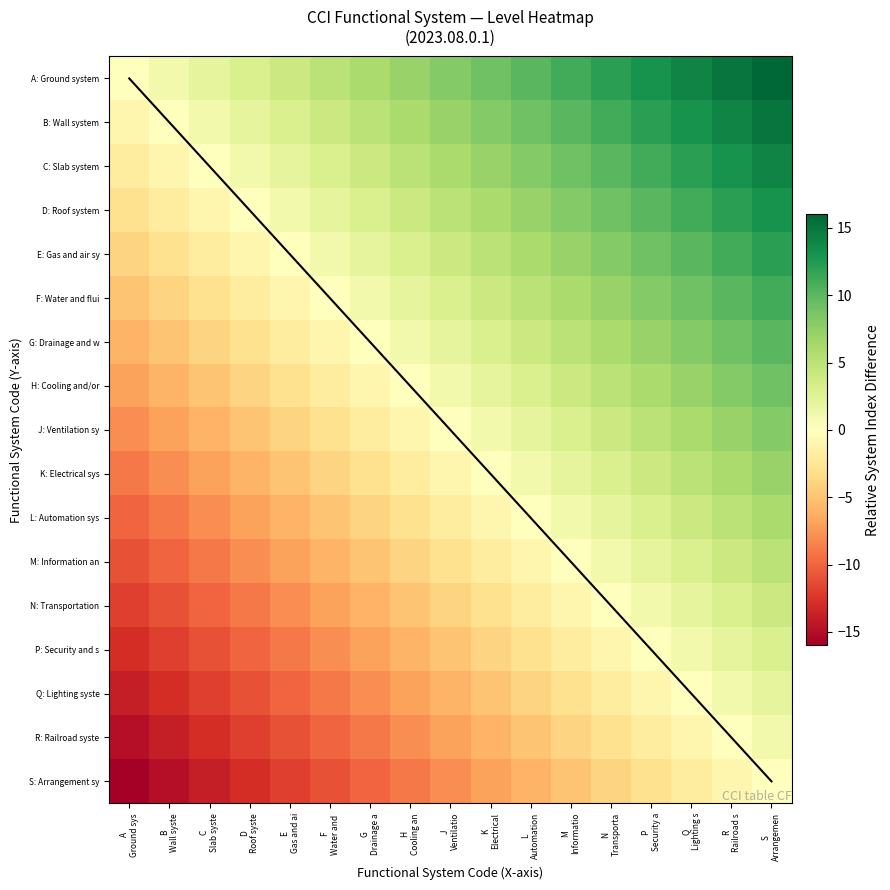

True or false: S: Arrangement sy has a value of -15 at B Wall syste.

True